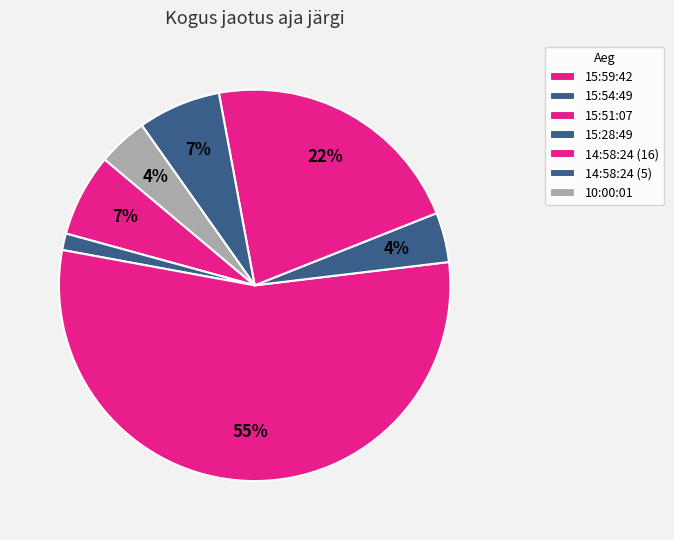

How many segments does this pie chart have?

7